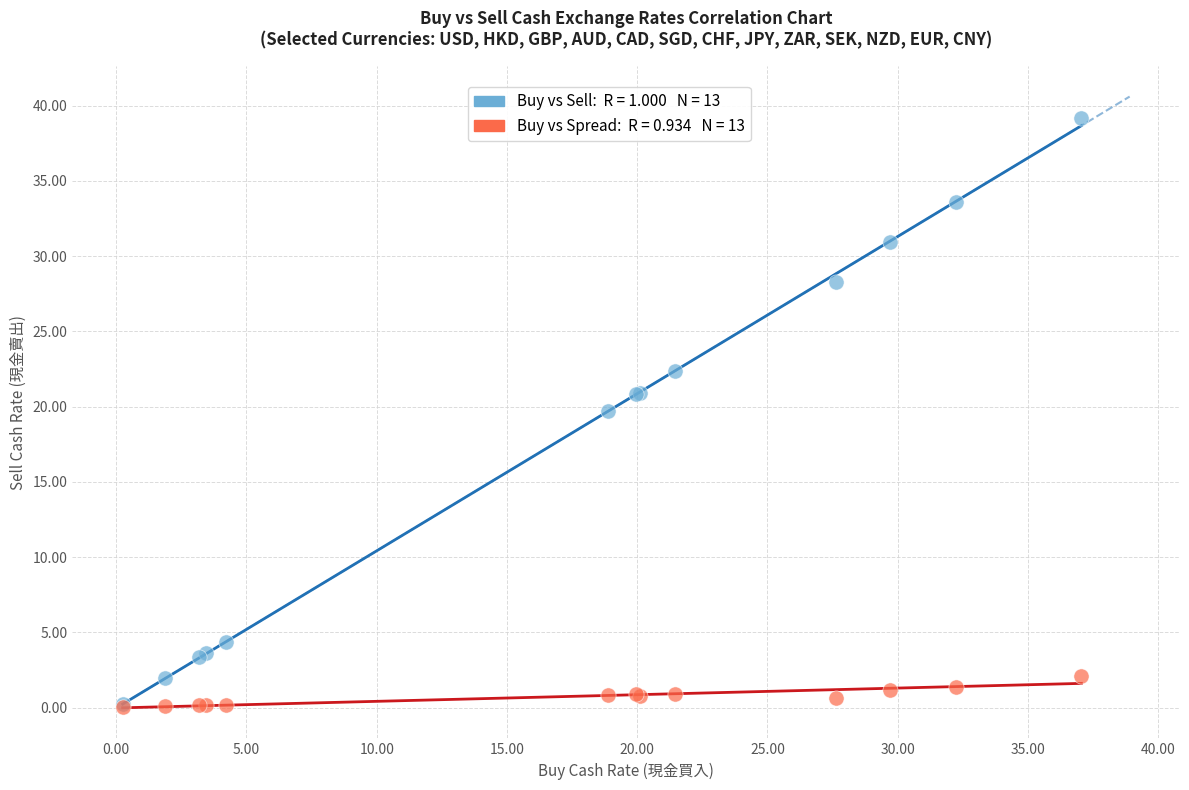

Across all series, what Y value is closest to 19?

19.7